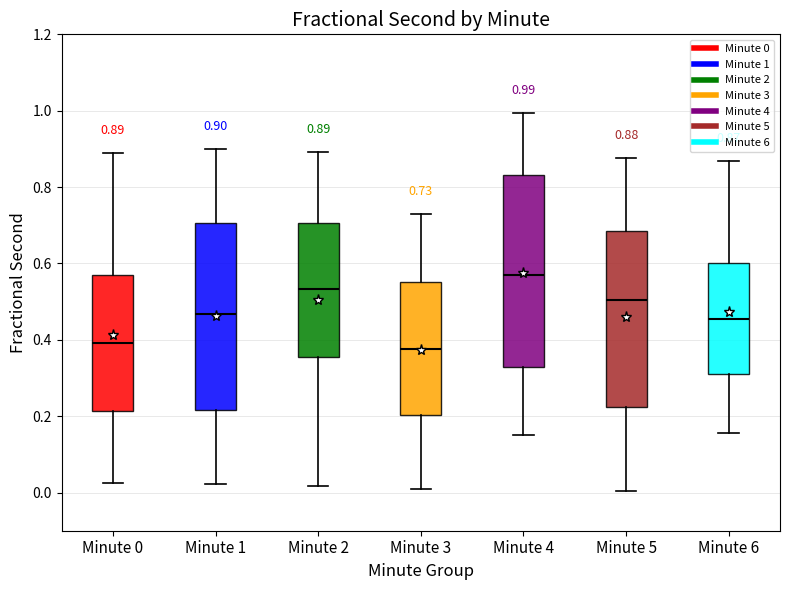

Which box's median line is the highest?

Minute 4